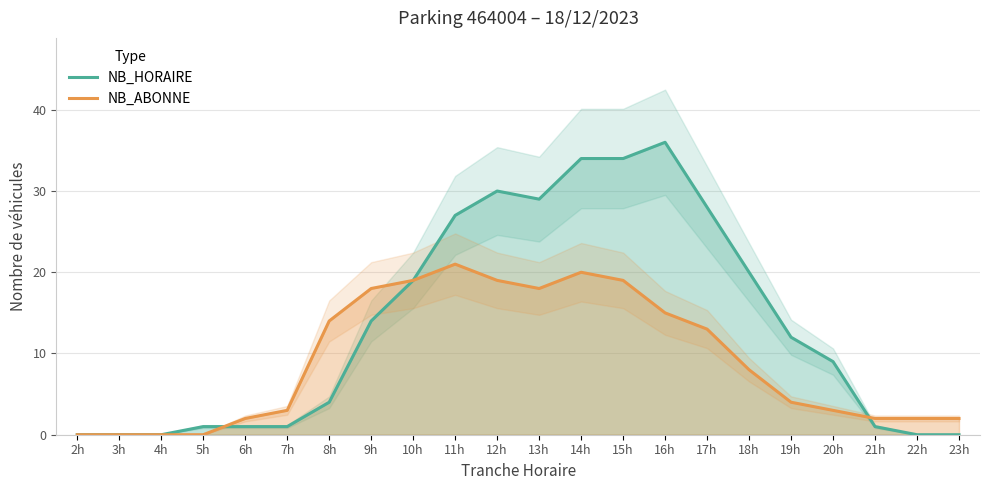

What is the label of the 10th point from the left?

11h